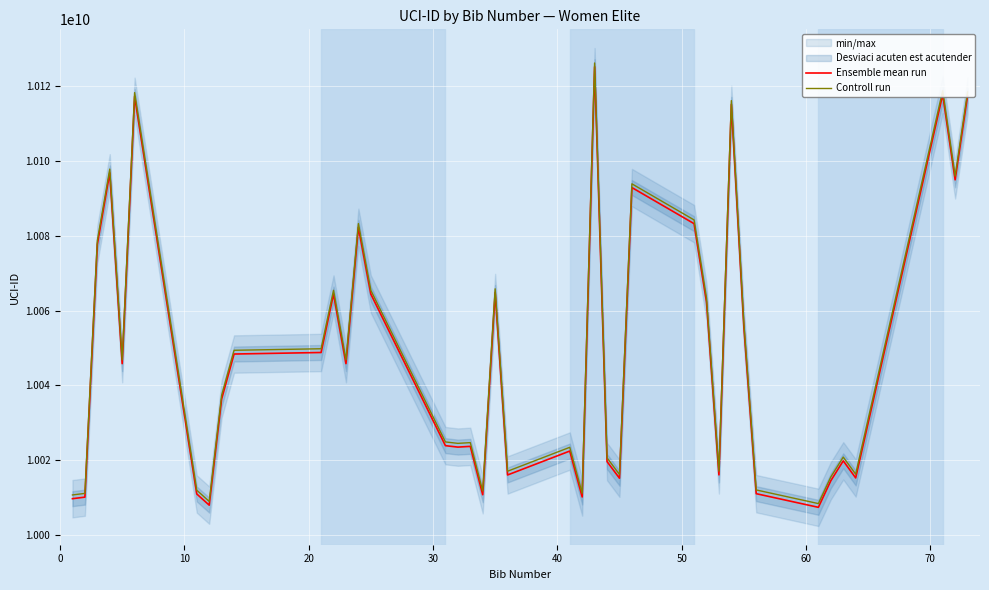

What is the maximum value for Controll run?

10126221829